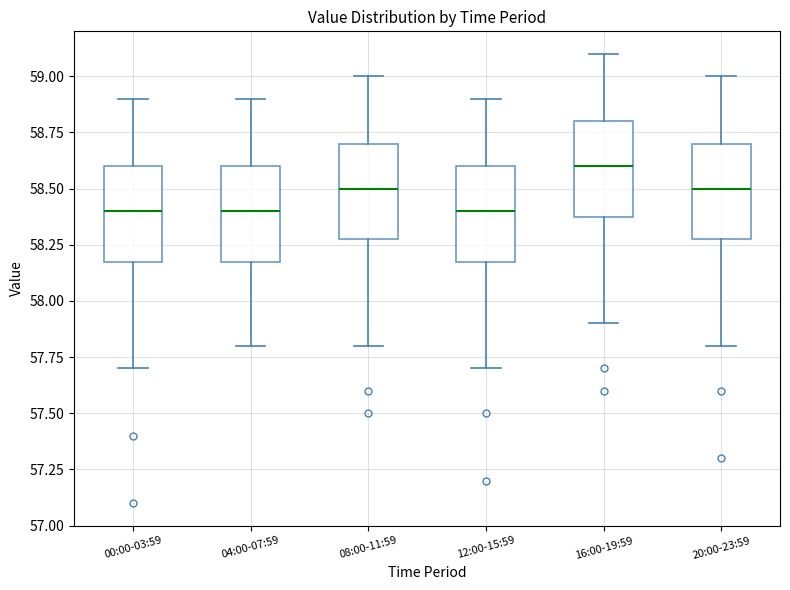

Reading left to right, read every box against the y-axis: the position of its median line, the range the box covers, and the ends of its whiskers. The values are not printed on the chart, so give them approximately, as read against the axis.

00:00-03:59: median 58.4, box 58.2 to 58.6, whiskers 57.7 to 58.9
04:00-07:59: median 58.4, box 58.2 to 58.6, whiskers 57.8 to 58.9
08:00-11:59: median 58.5, box 58.3 to 58.7, whiskers 57.8 to 59.0
12:00-15:59: median 58.4, box 58.2 to 58.6, whiskers 57.7 to 58.9
16:00-19:59: median 58.6, box 58.4 to 58.8, whiskers 57.9 to 59.1
20:00-23:59: median 58.5, box 58.3 to 58.7, whiskers 57.8 to 59.0